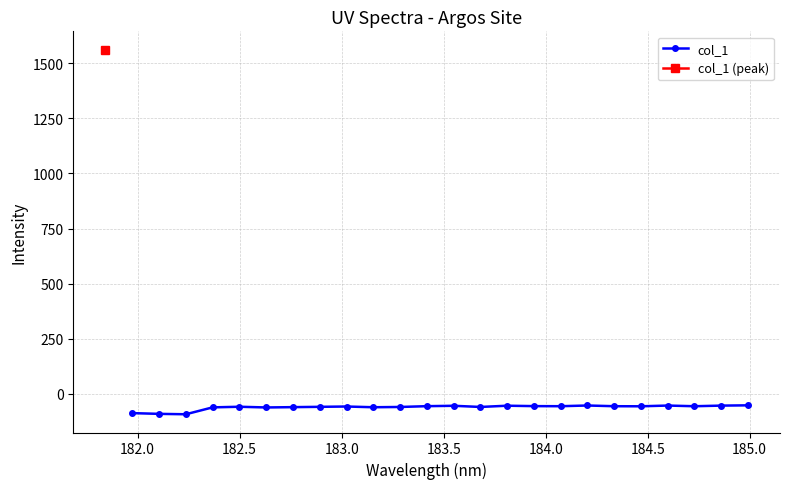

What is the lowest value of the col_1 series?

-93.0